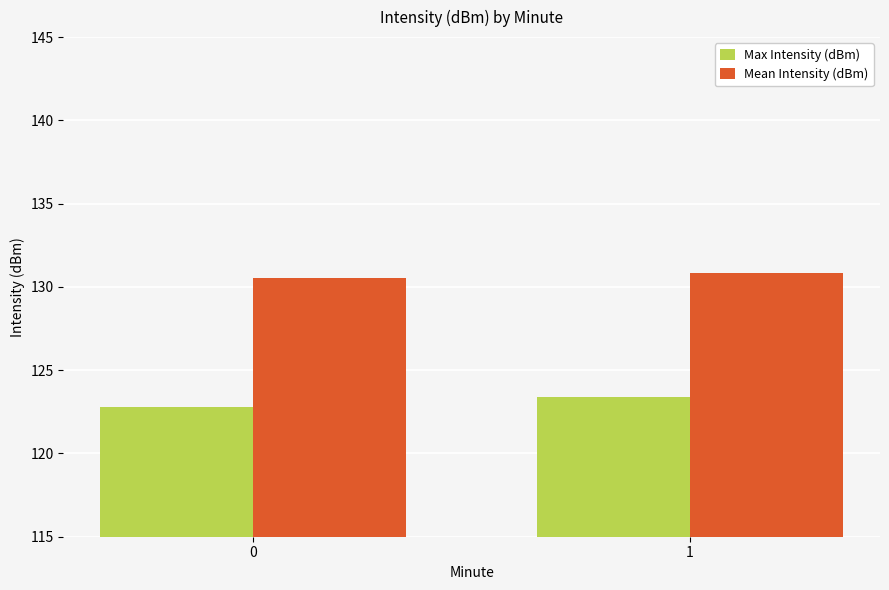

List the labels in order of Max Intensity (dBm) value, smallest first.

0, 1